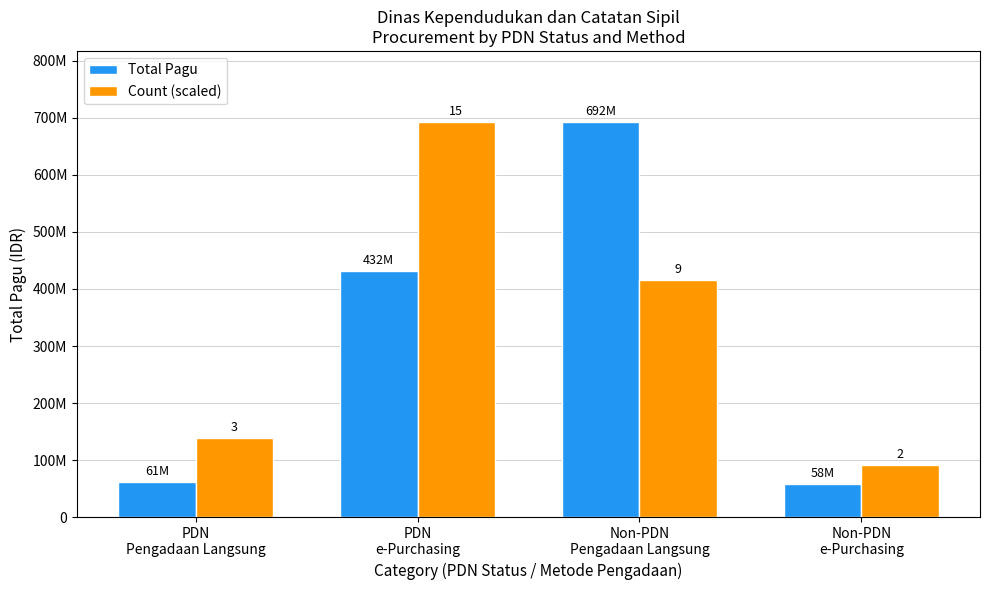

What are all the series names shown in the legend?

Total Pagu, Count (scaled)